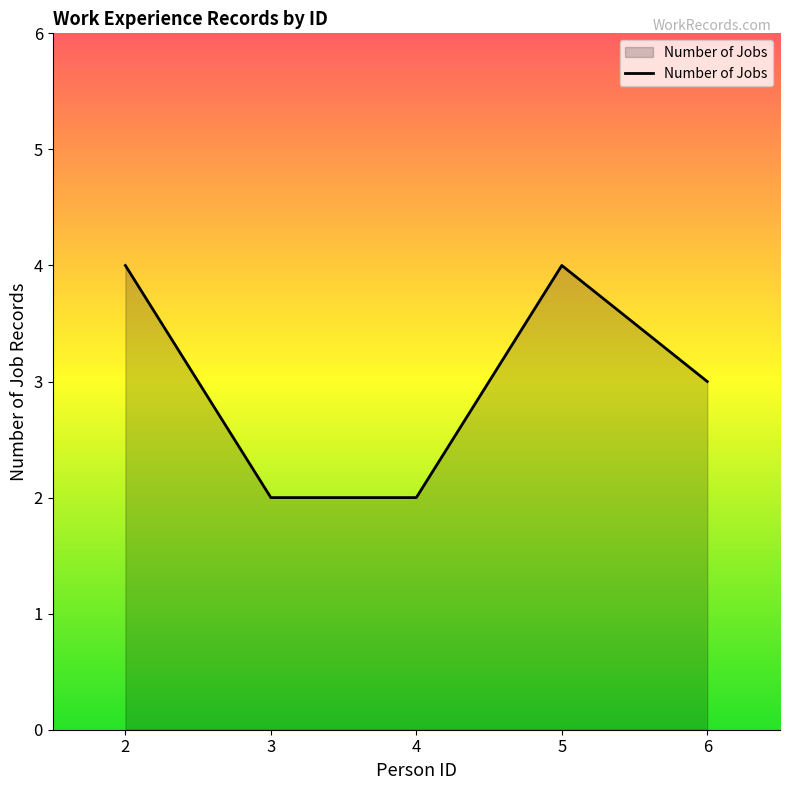

How many values are below 3?

2